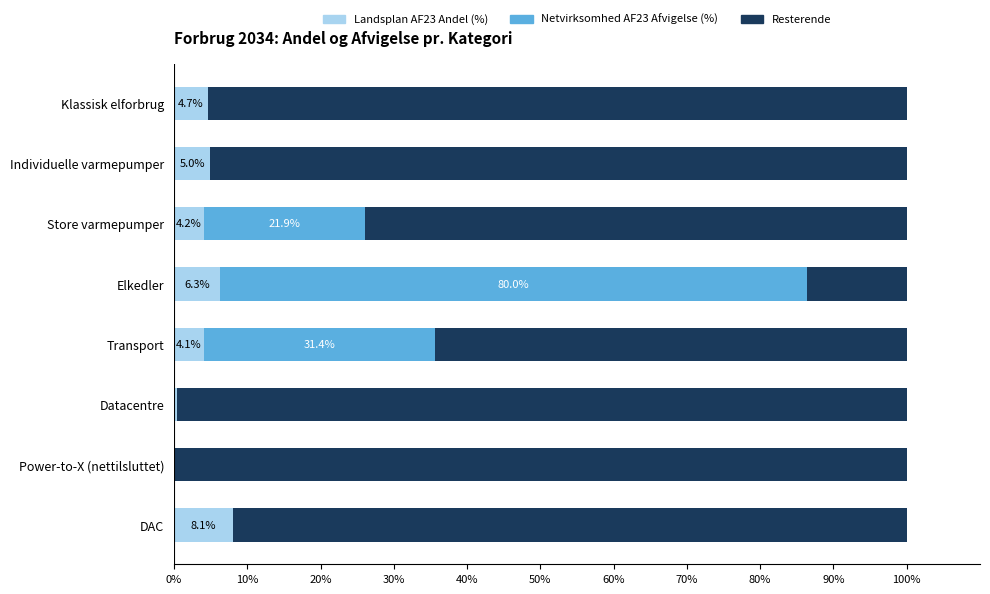

True or false: Landsplan AF23 Andel (%) has a value of 8.1 at DAC.

True